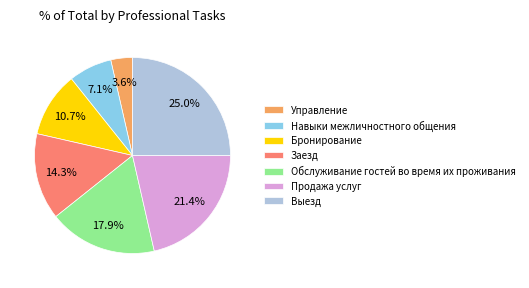

Is Обслуживание гостей во время их проживания the majority of the pie?

No